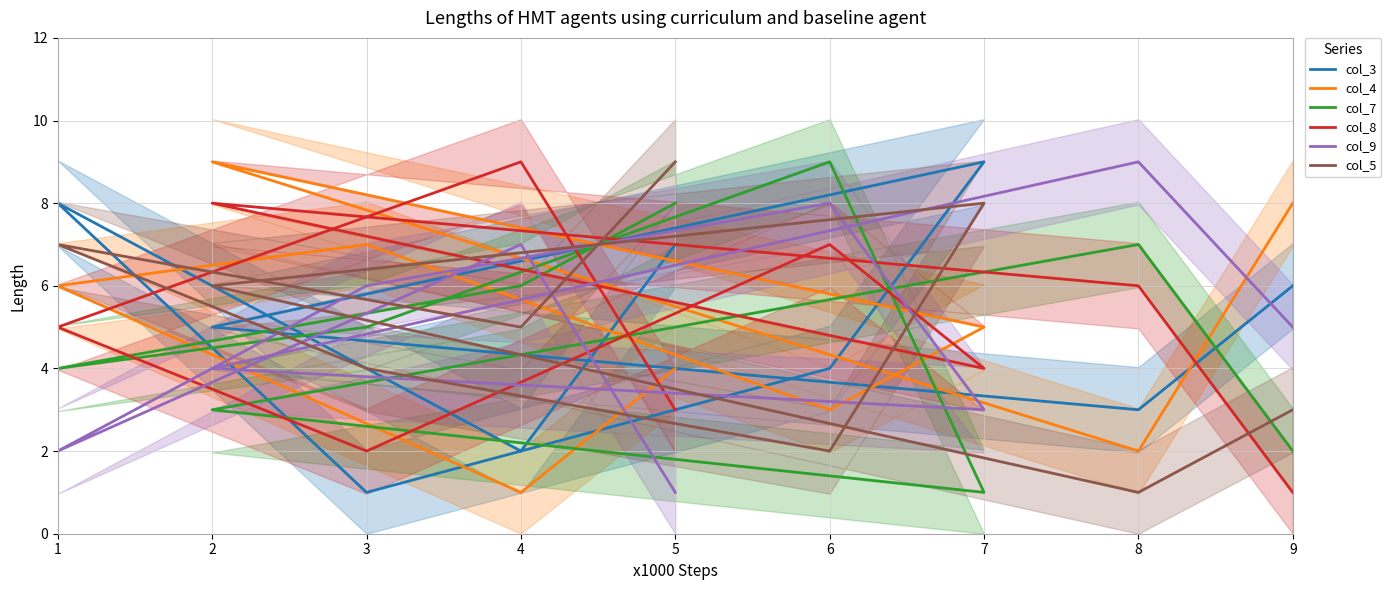

How many intersections are there between col_7 and col_3?

5